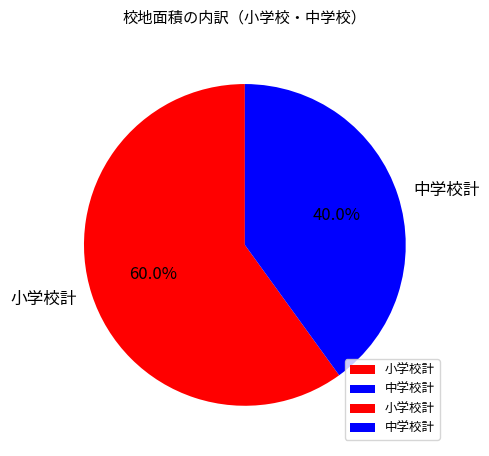

To the nearest percent, what is the difference between the largest and smallest slice percentages?

20%